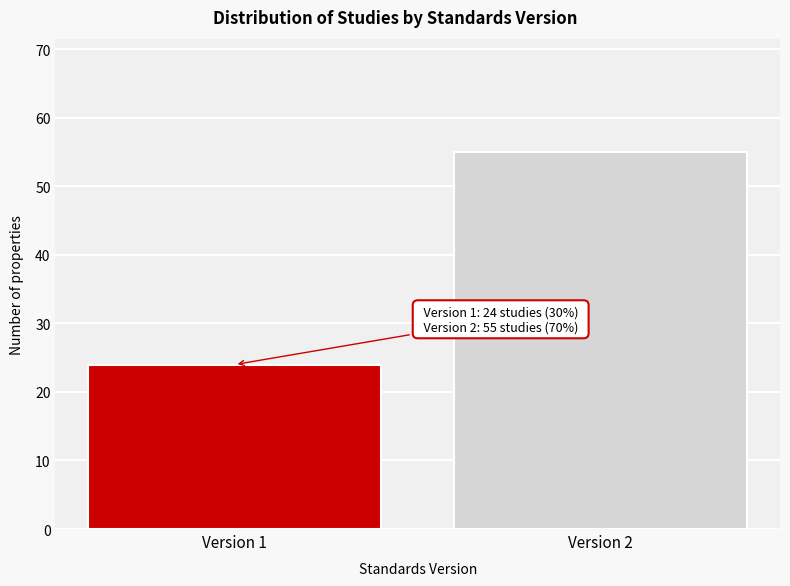

Reading left to right, list all the values displayed in this chart.

Version 1=24	Version 2=55